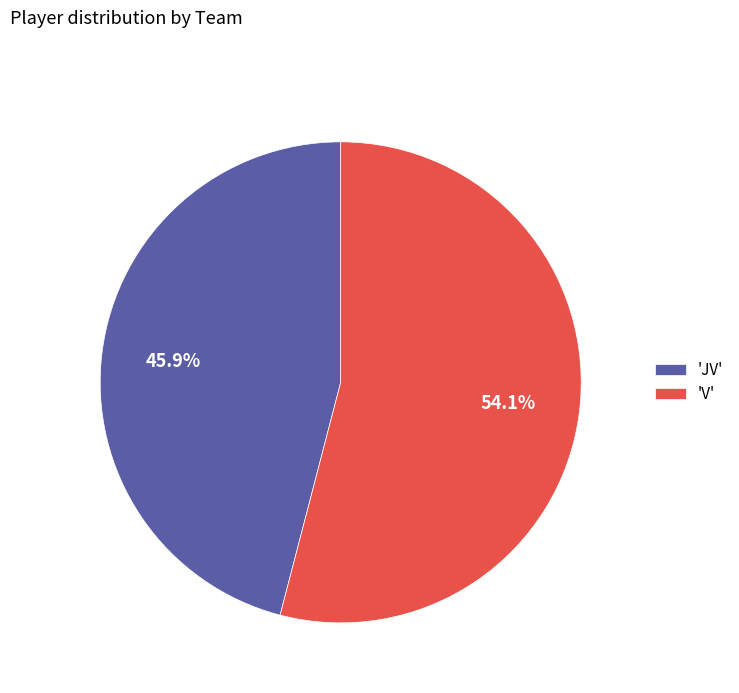

How much of the chart is everything except 'V'?

45.9%